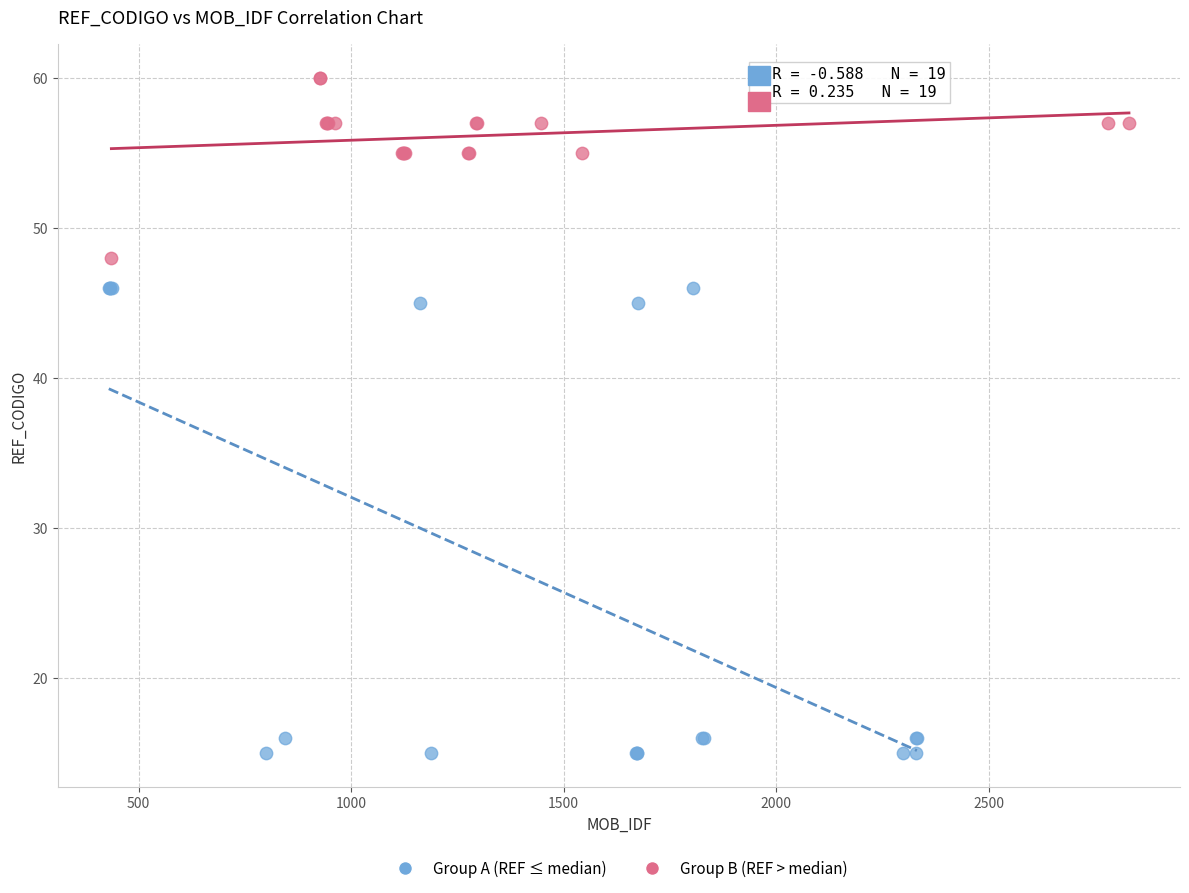

Which series has the largest Y range (max minus min)?

Group A (REF ≤ median)